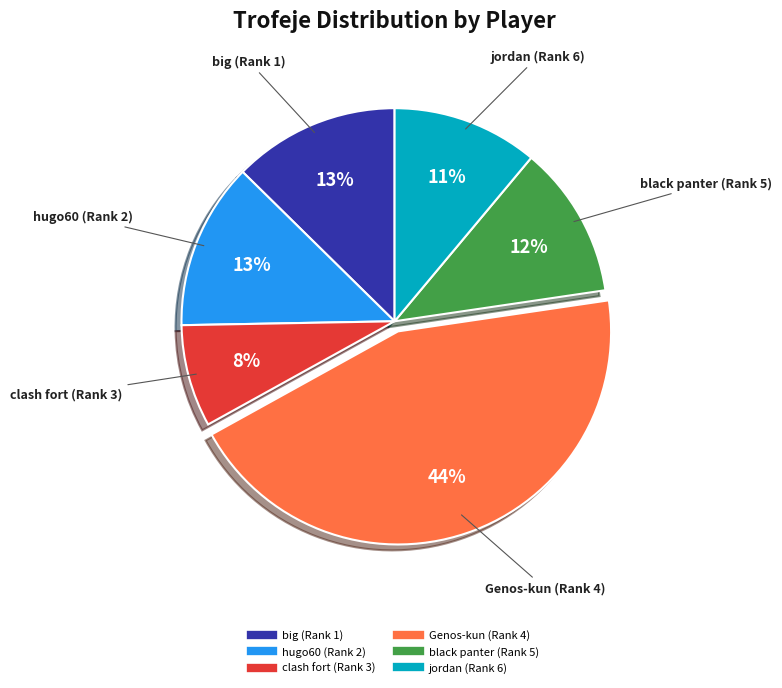

Does big (Rank 1) represent more than half of the total?

No